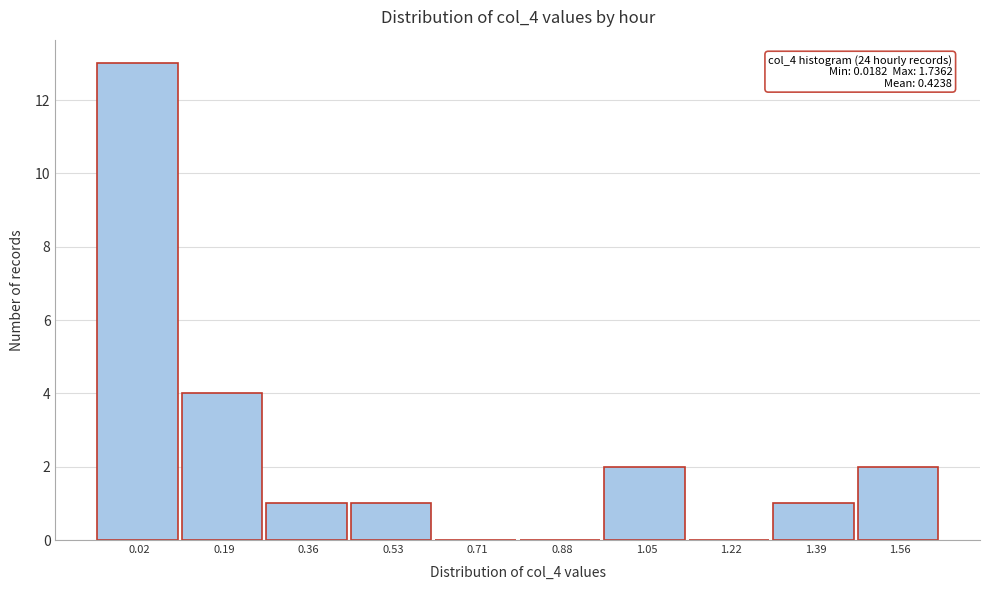

Reading left to right, extract all data points from this chart.

0.02=13	0.19=4	0.36=1	0.53=1	0.71=0	0.88=0	1.05=2	1.22=0	1.39=1	1.56=2